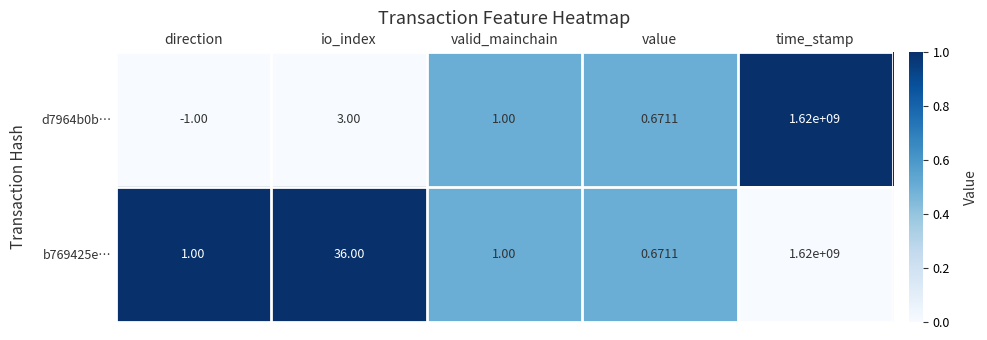

How many categories are shown in the chart?

5